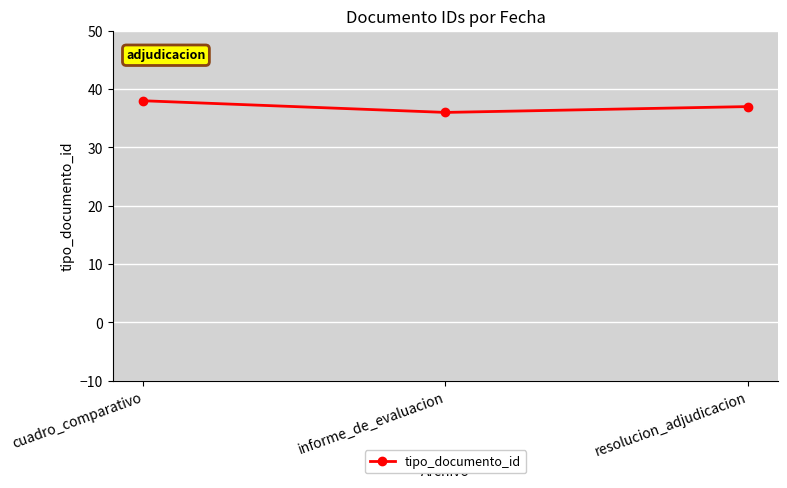

How many data points are less than 37?

1